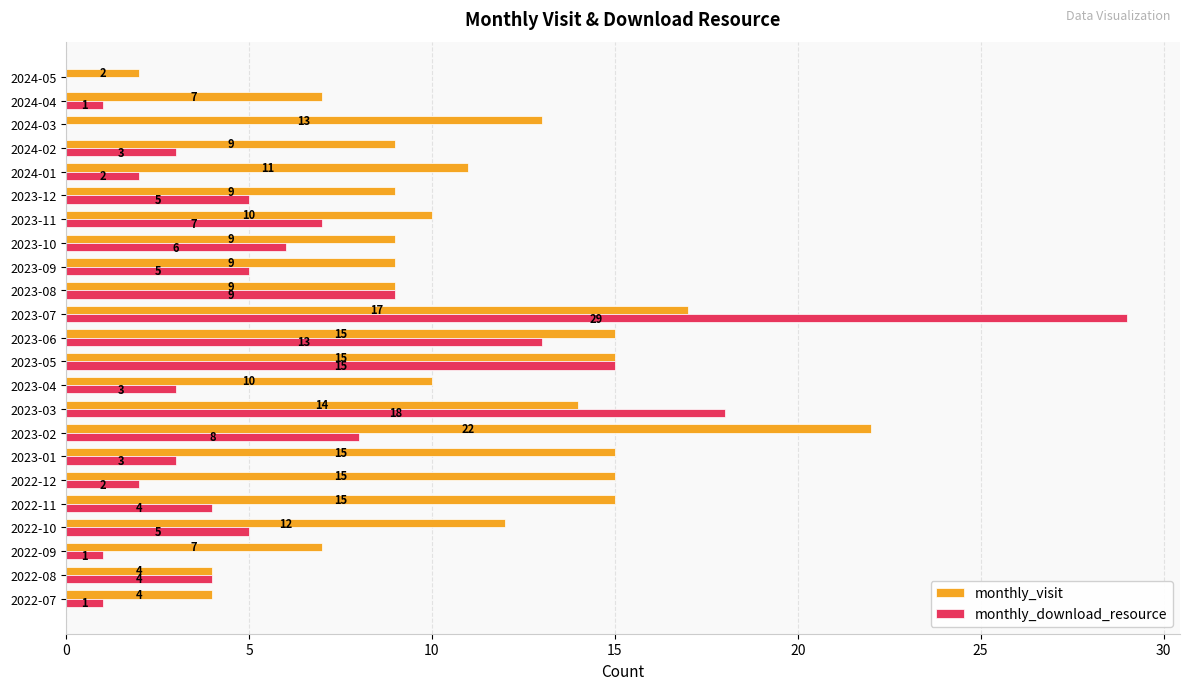

What is the maximum value for monthly_download_resource?

29